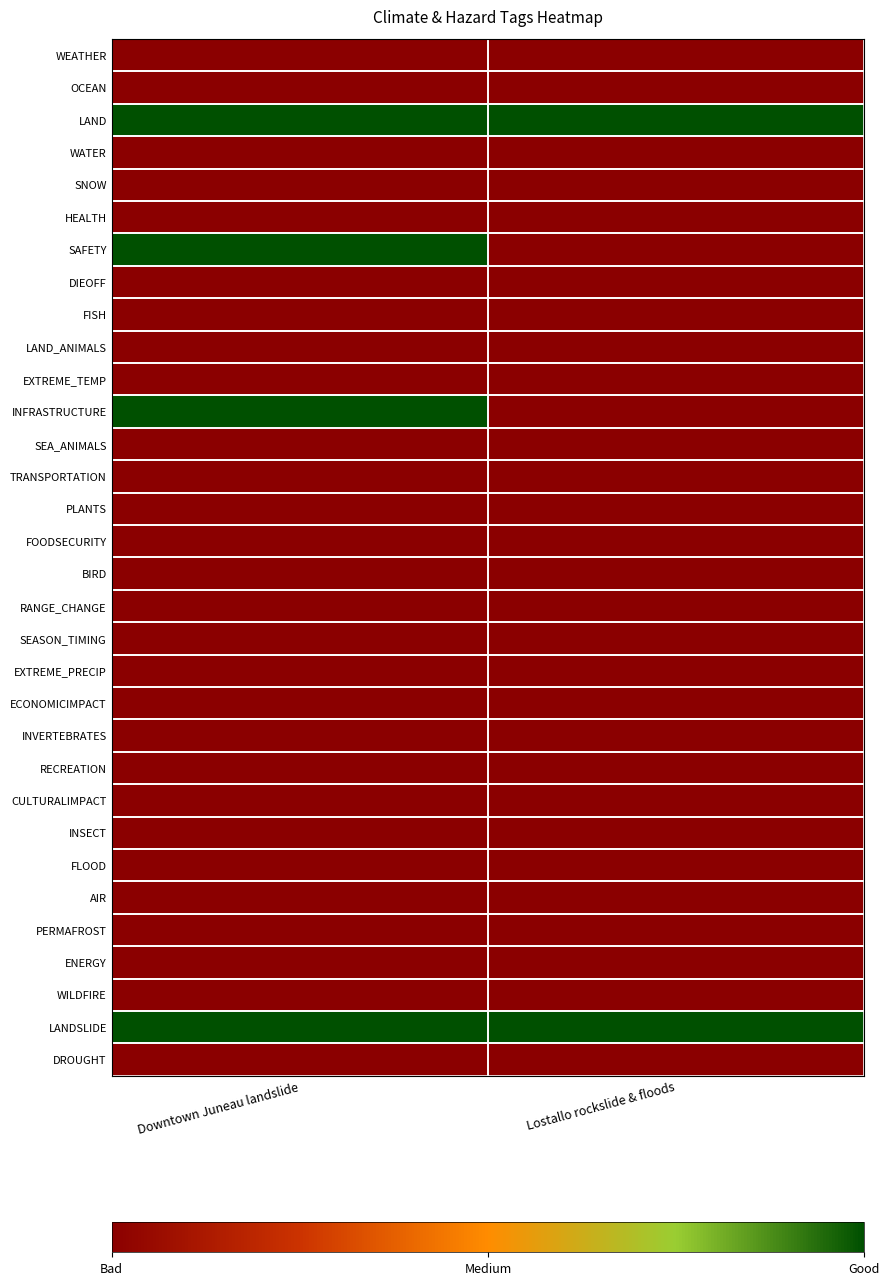

Reading left to right, list all the values displayed in this chart.

WEATHER: Downtown Juneau landslide=0	Lostallo rockslide & floods=0
OCEAN: Downtown Juneau landslide=0	Lostallo rockslide & floods=0
LAND: Downtown Juneau landslide=1	Lostallo rockslide & floods=1
WATER: Downtown Juneau landslide=0	Lostallo rockslide & floods=0
SNOW: Downtown Juneau landslide=0	Lostallo rockslide & floods=0
HEALTH: Downtown Juneau landslide=0	Lostallo rockslide & floods=0
SAFETY: Downtown Juneau landslide=1	Lostallo rockslide & floods=0
DIEOFF: Downtown Juneau landslide=0	Lostallo rockslide & floods=0
FISH: Downtown Juneau landslide=0	Lostallo rockslide & floods=0
LAND_ANIMALS: Downtown Juneau landslide=0	Lostallo rockslide & floods=0
EXTREME_TEMP: Downtown Juneau landslide=0	Lostallo rockslide & floods=0
INFRASTRUCTURE: Downtown Juneau landslide=1	Lostallo rockslide & floods=0
SEA_ANIMALS: Downtown Juneau landslide=0	Lostallo rockslide & floods=0
TRANSPORTATION: Downtown Juneau landslide=0	Lostallo rockslide & floods=0
PLANTS: Downtown Juneau landslide=0	Lostallo rockslide & floods=0
FOODSECURITY: Downtown Juneau landslide=0	Lostallo rockslide & floods=0
BIRD: Downtown Juneau landslide=0	Lostallo rockslide & floods=0
RANGE_CHANGE: Downtown Juneau landslide=0	Lostallo rockslide & floods=0
SEASON_TIMING: Downtown Juneau landslide=0	Lostallo rockslide & floods=0
EXTREME_PRECIP: Downtown Juneau landslide=0	Lostallo rockslide & floods=0
ECONOMICIMPACT: Downtown Juneau landslide=0	Lostallo rockslide & floods=0
INVERTEBRATES: Downtown Juneau landslide=0	Lostallo rockslide & floods=0
RECREATION: Downtown Juneau landslide=0	Lostallo rockslide & floods=0
CULTURALIMPACT: Downtown Juneau landslide=0	Lostallo rockslide & floods=0
INSECT: Downtown Juneau landslide=0	Lostallo rockslide & floods=0
FLOOD: Downtown Juneau landslide=0	Lostallo rockslide & floods=0
AIR: Downtown Juneau landslide=0	Lostallo rockslide & floods=0
PERMAFROST: Downtown Juneau landslide=0	Lostallo rockslide & floods=0
ENERGY: Downtown Juneau landslide=0	Lostallo rockslide & floods=0
WILDFIRE: Downtown Juneau landslide=0	Lostallo rockslide & floods=0
LANDSLIDE: Downtown Juneau landslide=1	Lostallo rockslide & floods=1
DROUGHT: Downtown Juneau landslide=0	Lostallo rockslide & floods=0